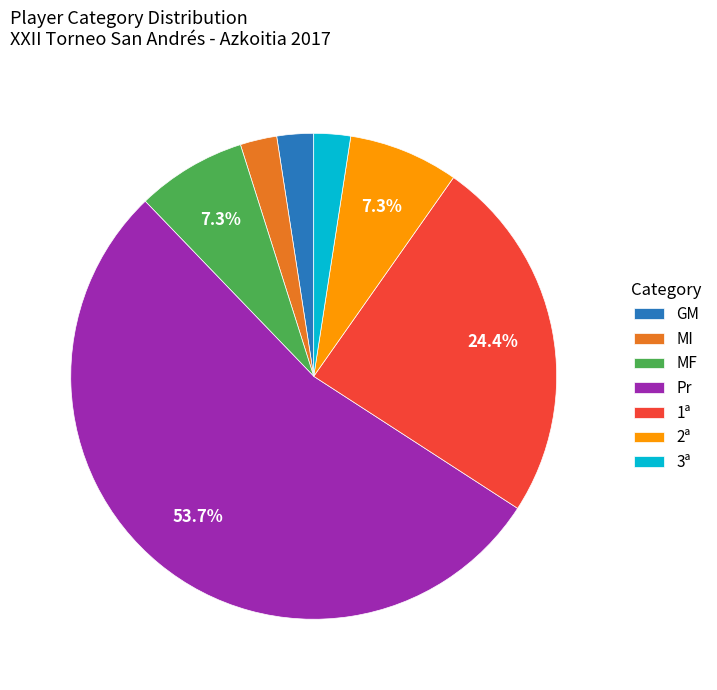

To the nearest percent, what percentage of the pie is 2ª?

7%